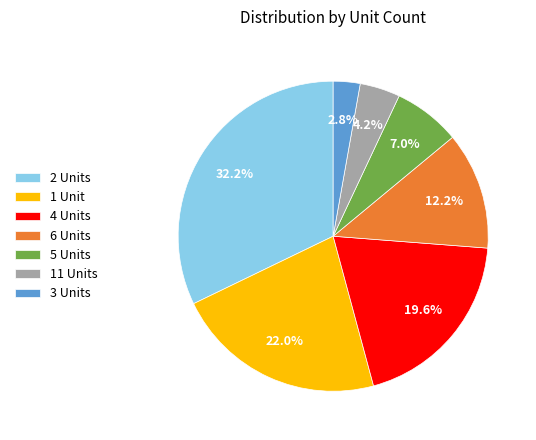

Combined, what portion of the pie is 4 Units and 1 Unit?

41.6%